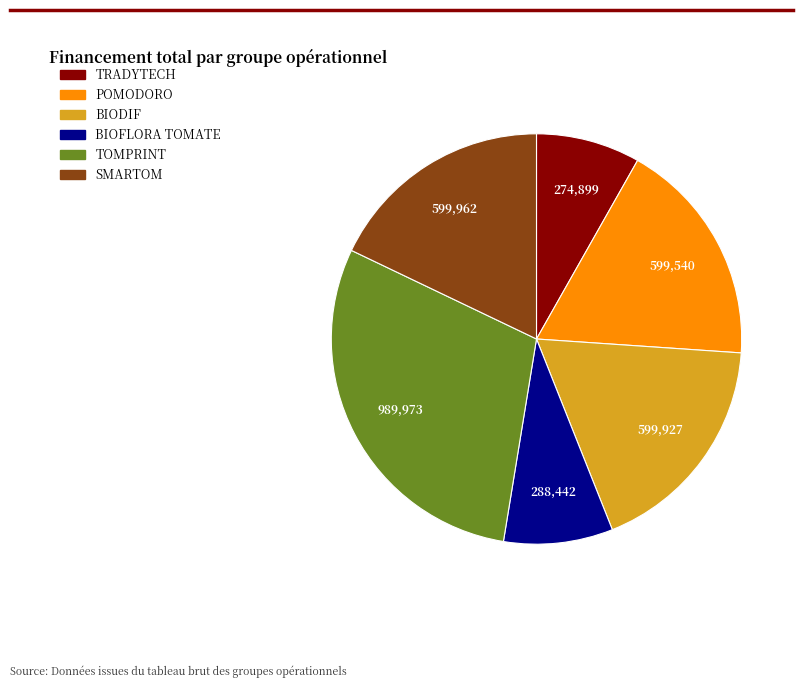

How many slices are in this pie chart?

6